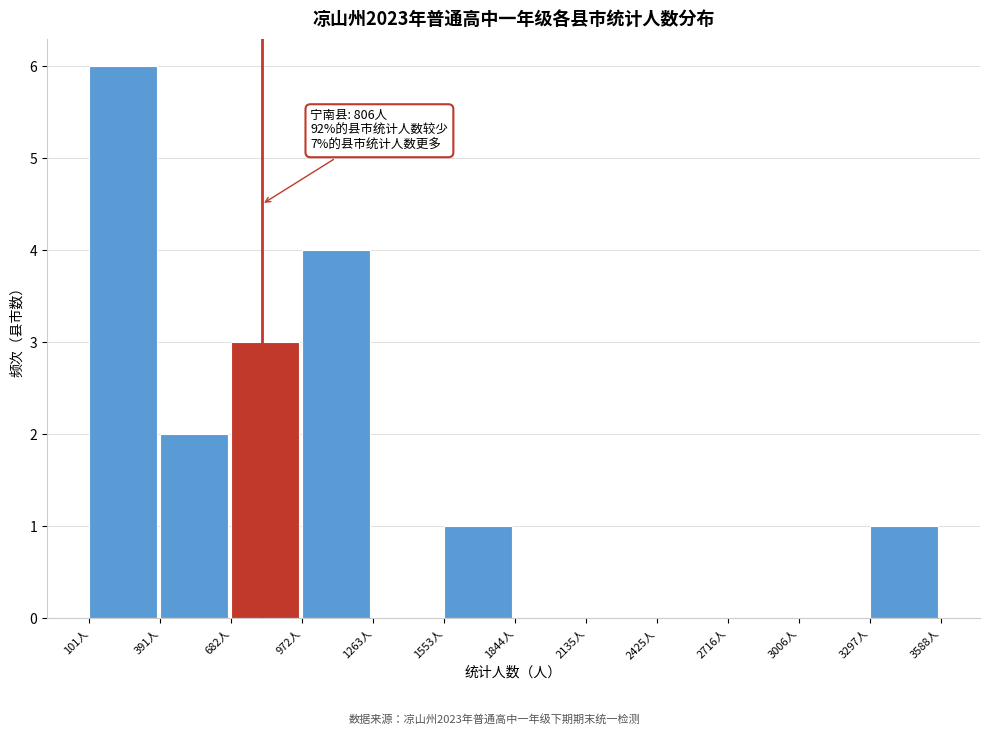

Which range on the x-axis has the tallest bar?

100 to 400